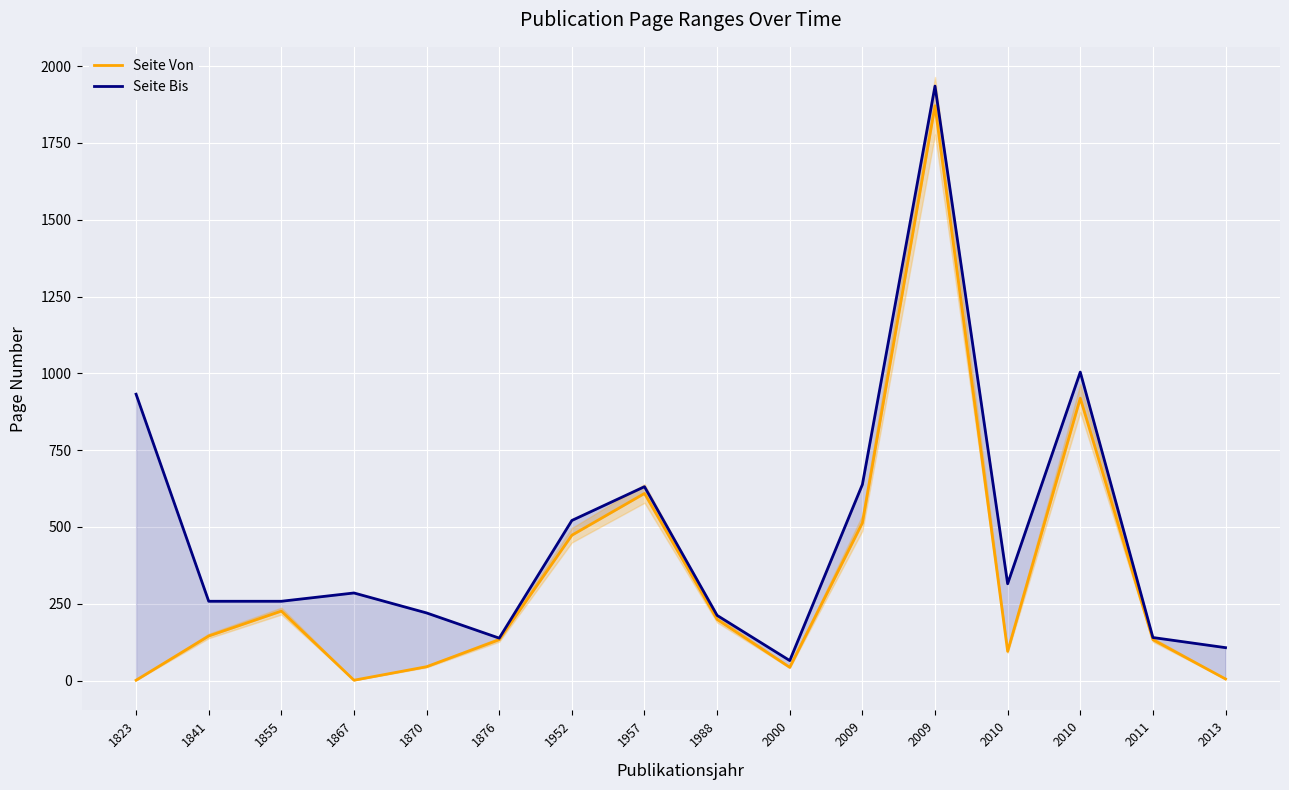

List the series in order of their peak value, highest first.

Seite Bis, Seite Von